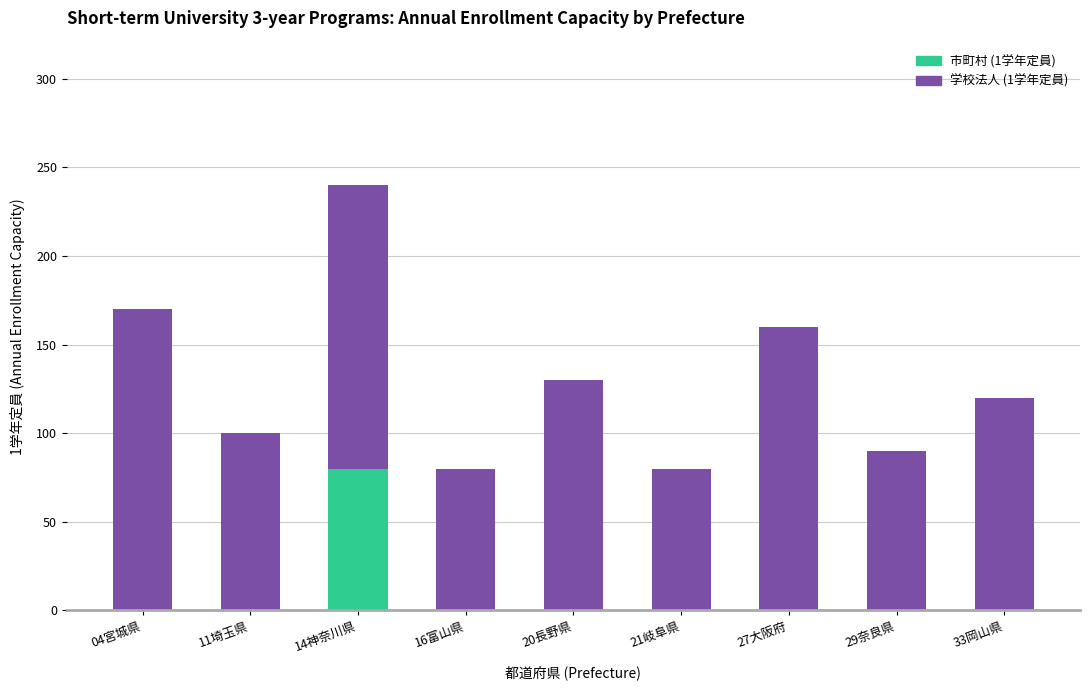

Which category has the highest value in the 市町村 (1学年定員) series?

14神奈川県